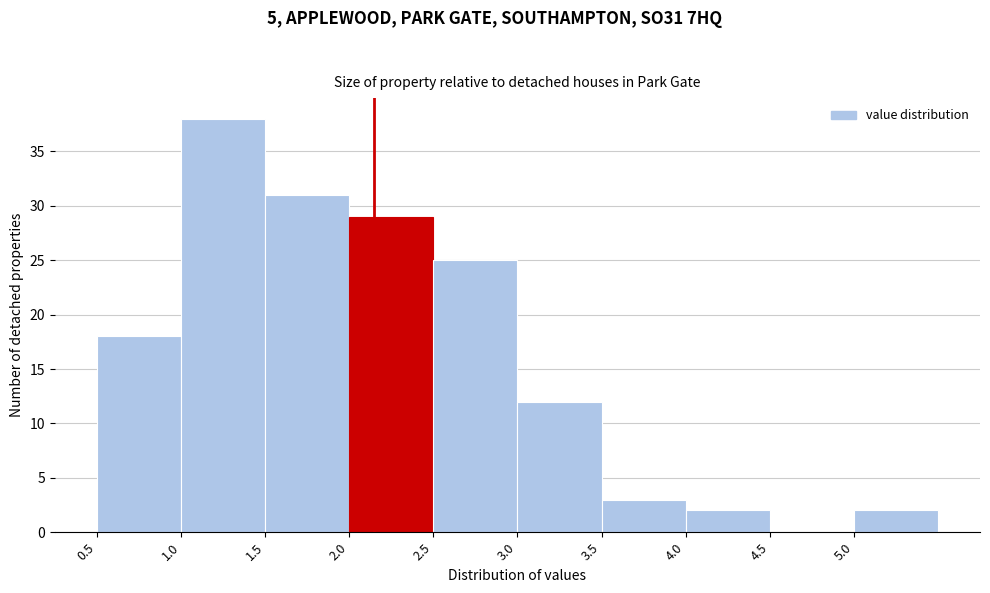

What is the height of the bar covering 3.5 to 4.0 on the x-axis? The values are not printed on the chart, so give them approximately, as read against the axis.

3